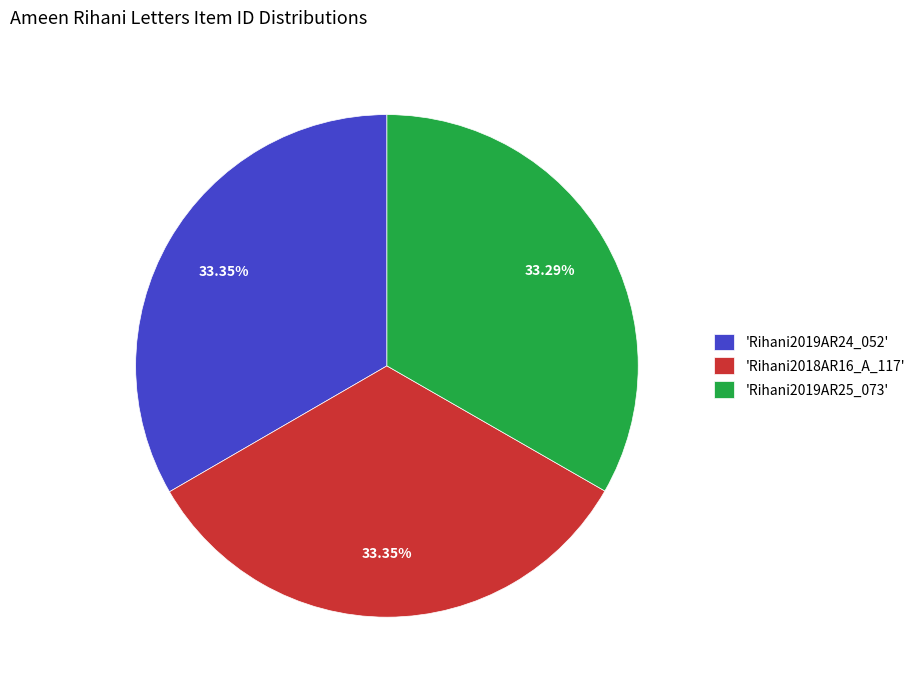

Is there a majority slice in this chart?

No